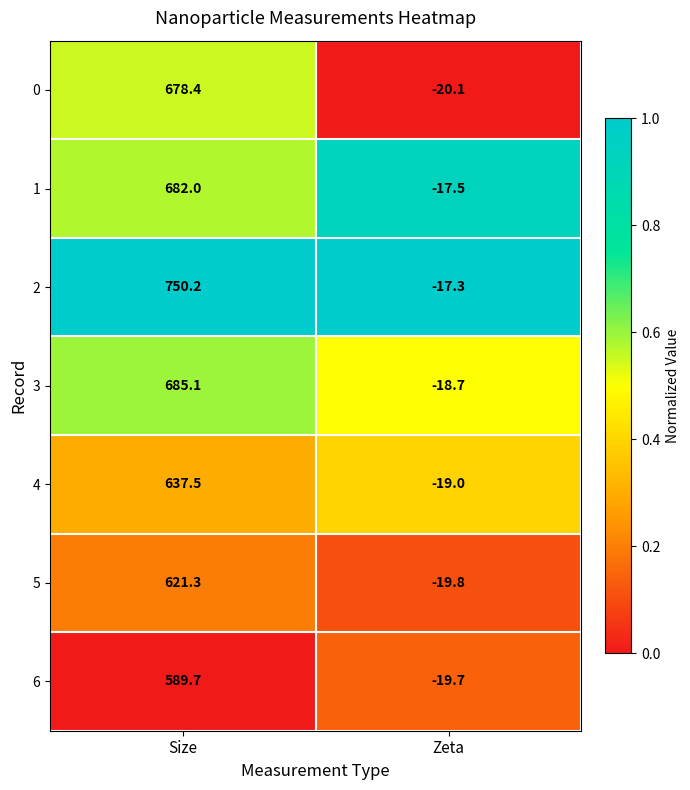

Count the number of data series in this chart.

7